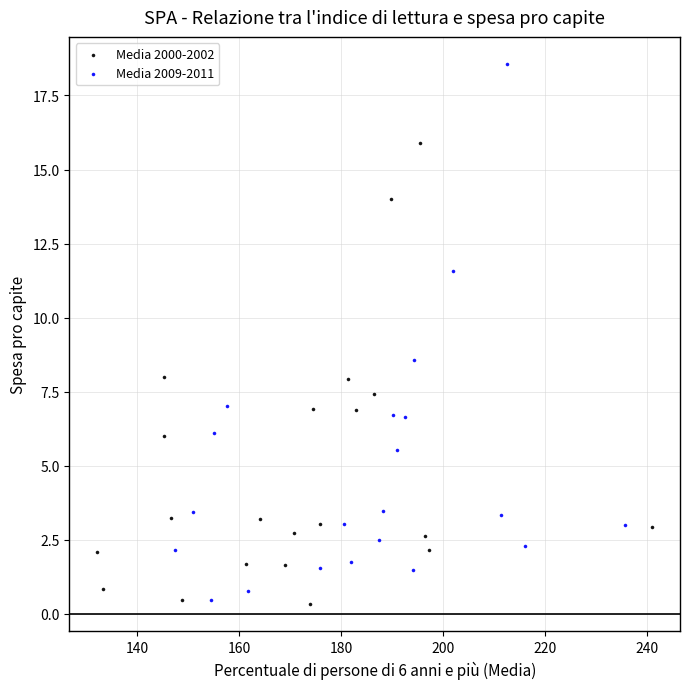

What are all the series names shown in the legend?

Media 2000-2002, Media 2009-2011